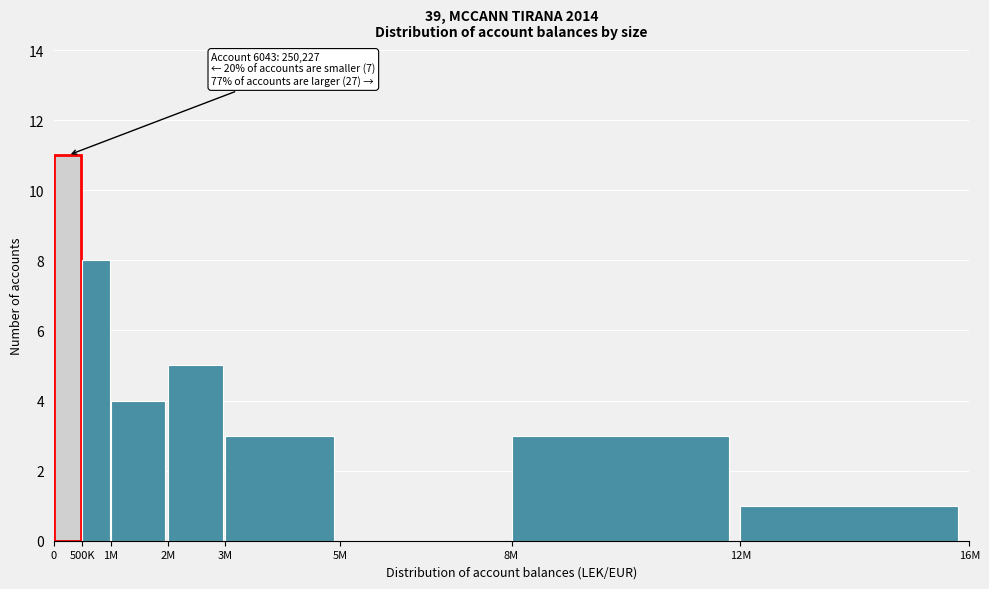

Reading left to right, extract all data points from this chart.

0=11	500K=8	1M=4	2M=5	3M=3	5M=0	8M=3	12M=1